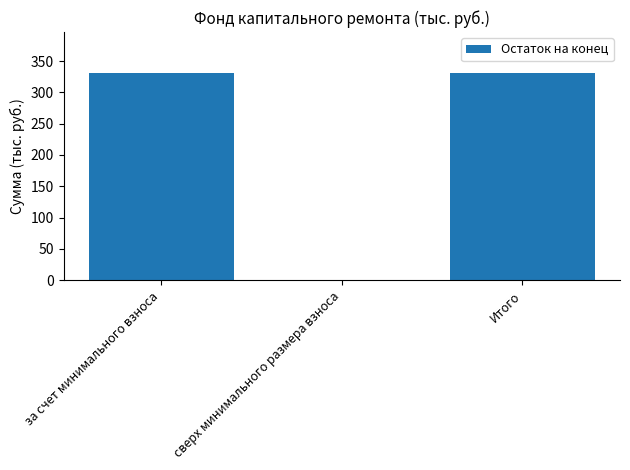

Are the bars grouped side by side (vs. stacked)?

No